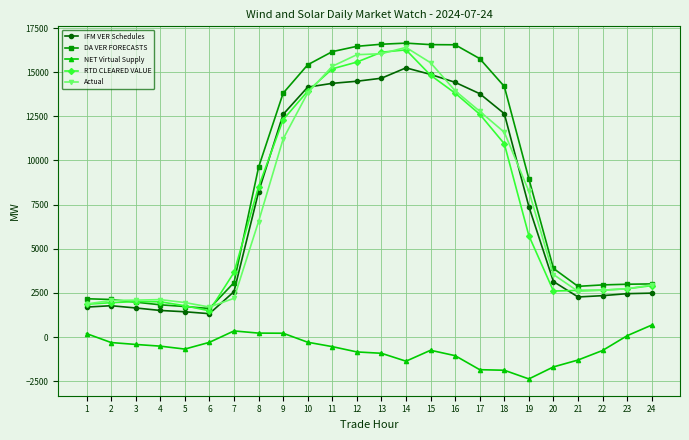

Is the value of DA VER FORECASTS at 21 greater than the value of Actual at 9?

No